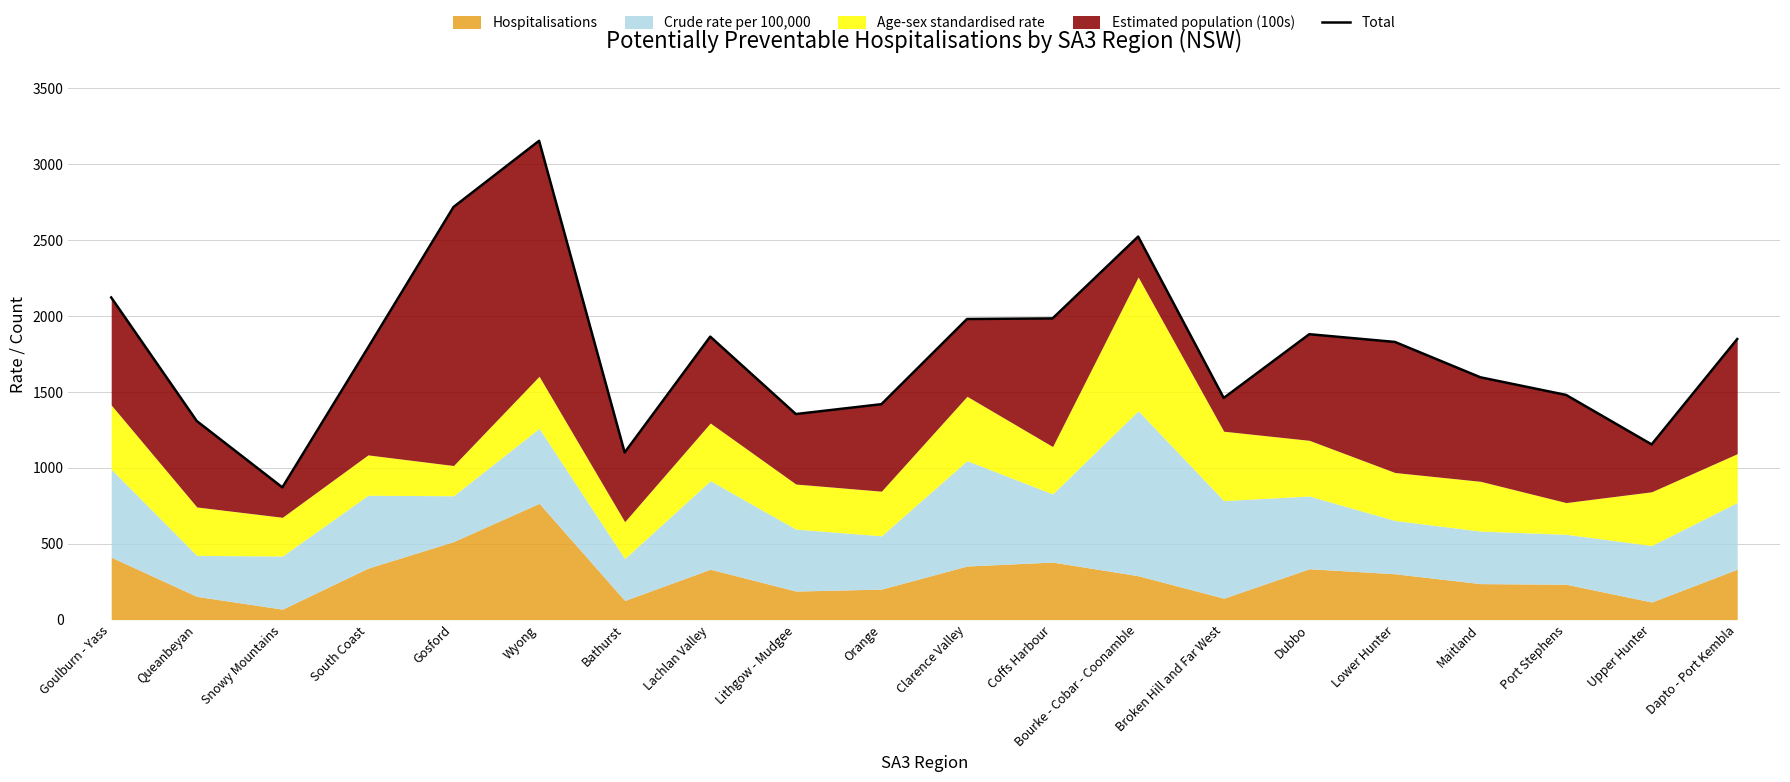

How many values exceed 1829?

9